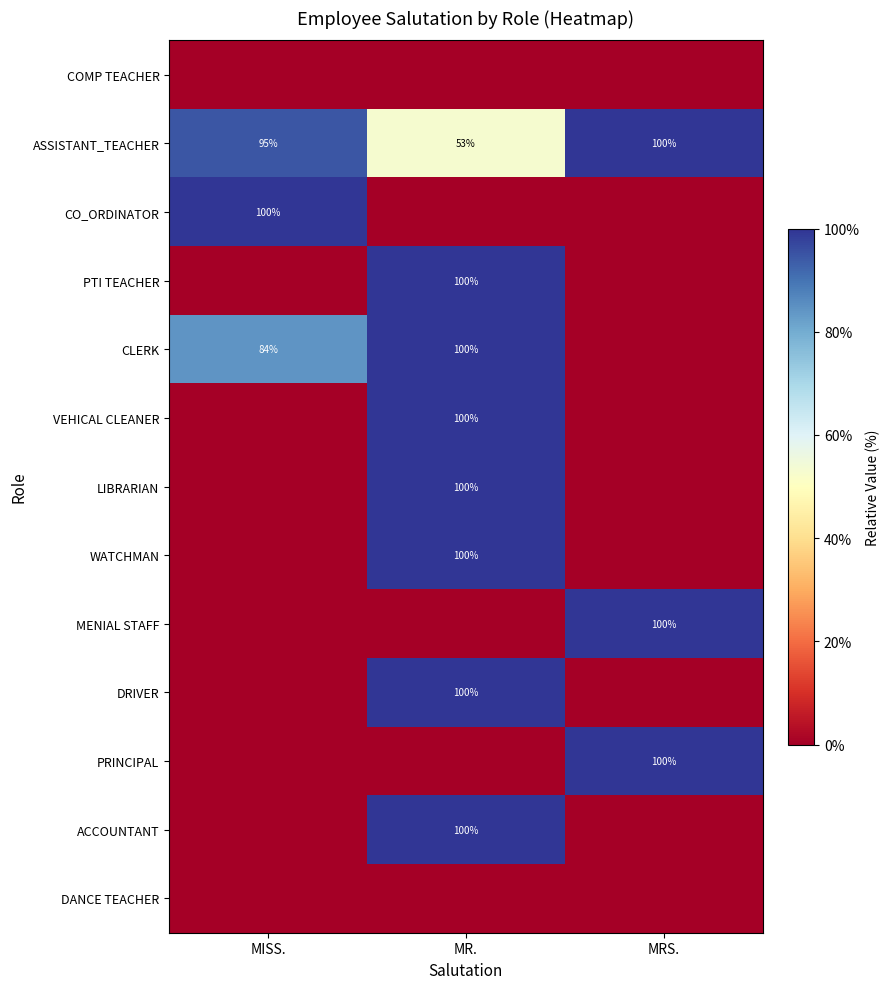

The value of VEHICAL CLEANER at MR. is 100. True or false?

True